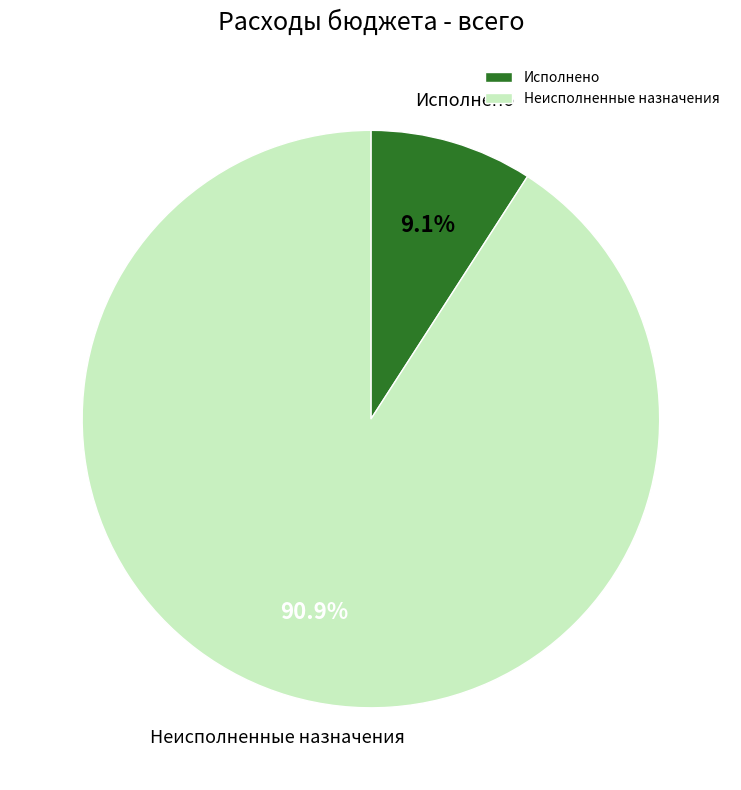

Is it true that Неисполненные назначения is 91% of the pie?

True